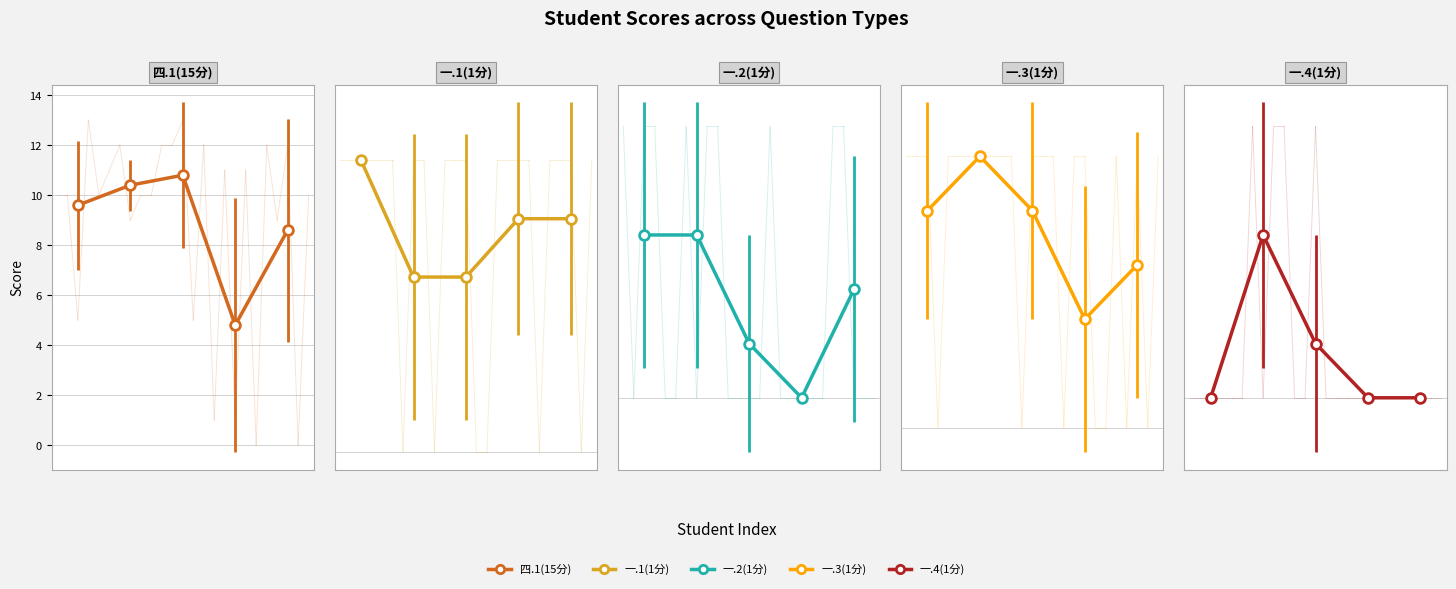

Where is the first local maximum for 一.4(1分)?

2022131057